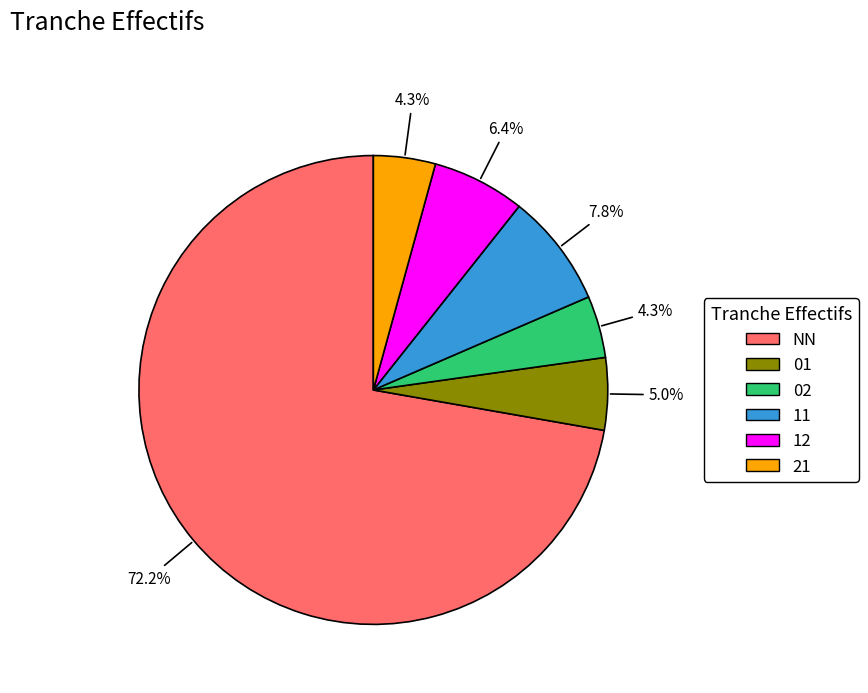

Approximately how many times larger is the value at 02 compared to 21?

1.0